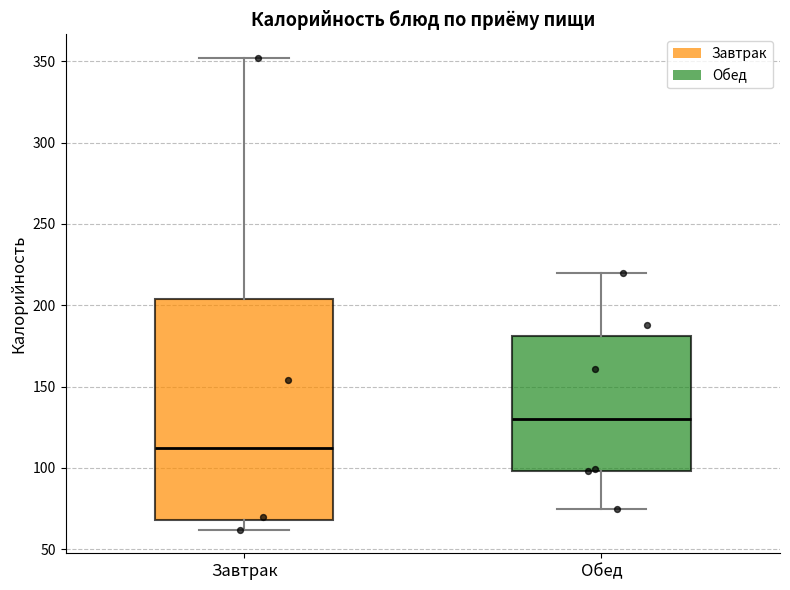

Comparing the boxes themselves (not the whiskers), which one is the tallest?

Завтрак